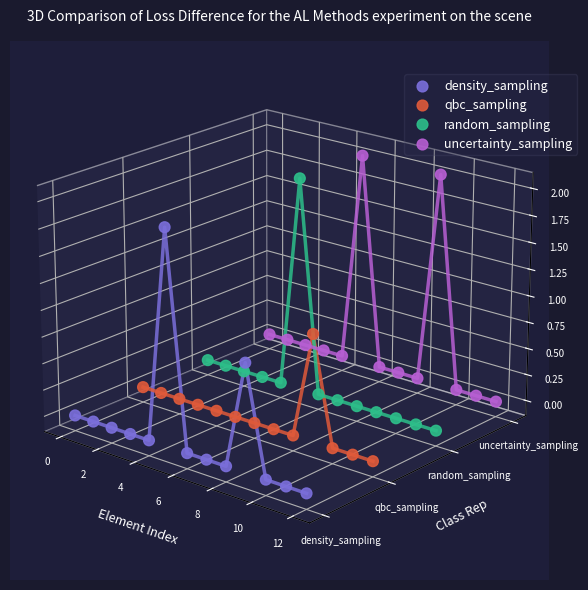

At which category is the sum across all series the highest?

8